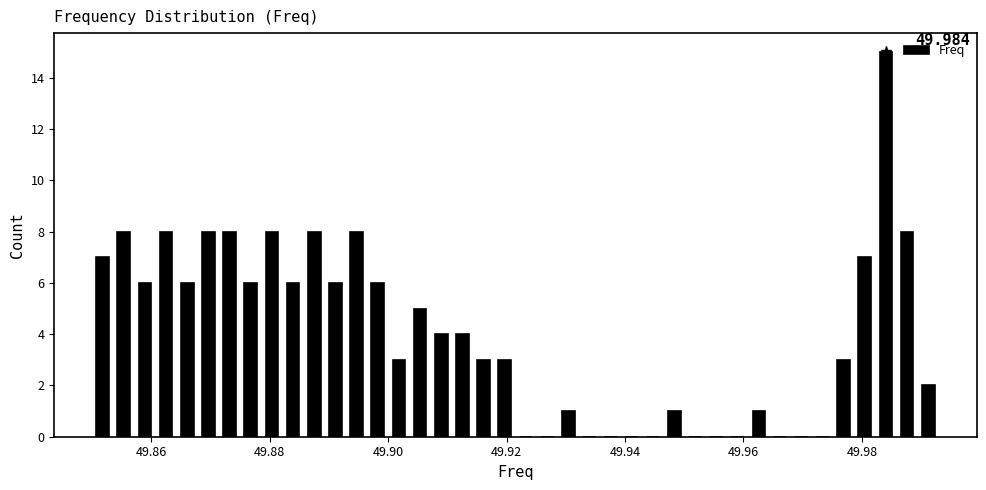

Read against the x-axis, roughly where is the centre of the tallest bar?

49.984